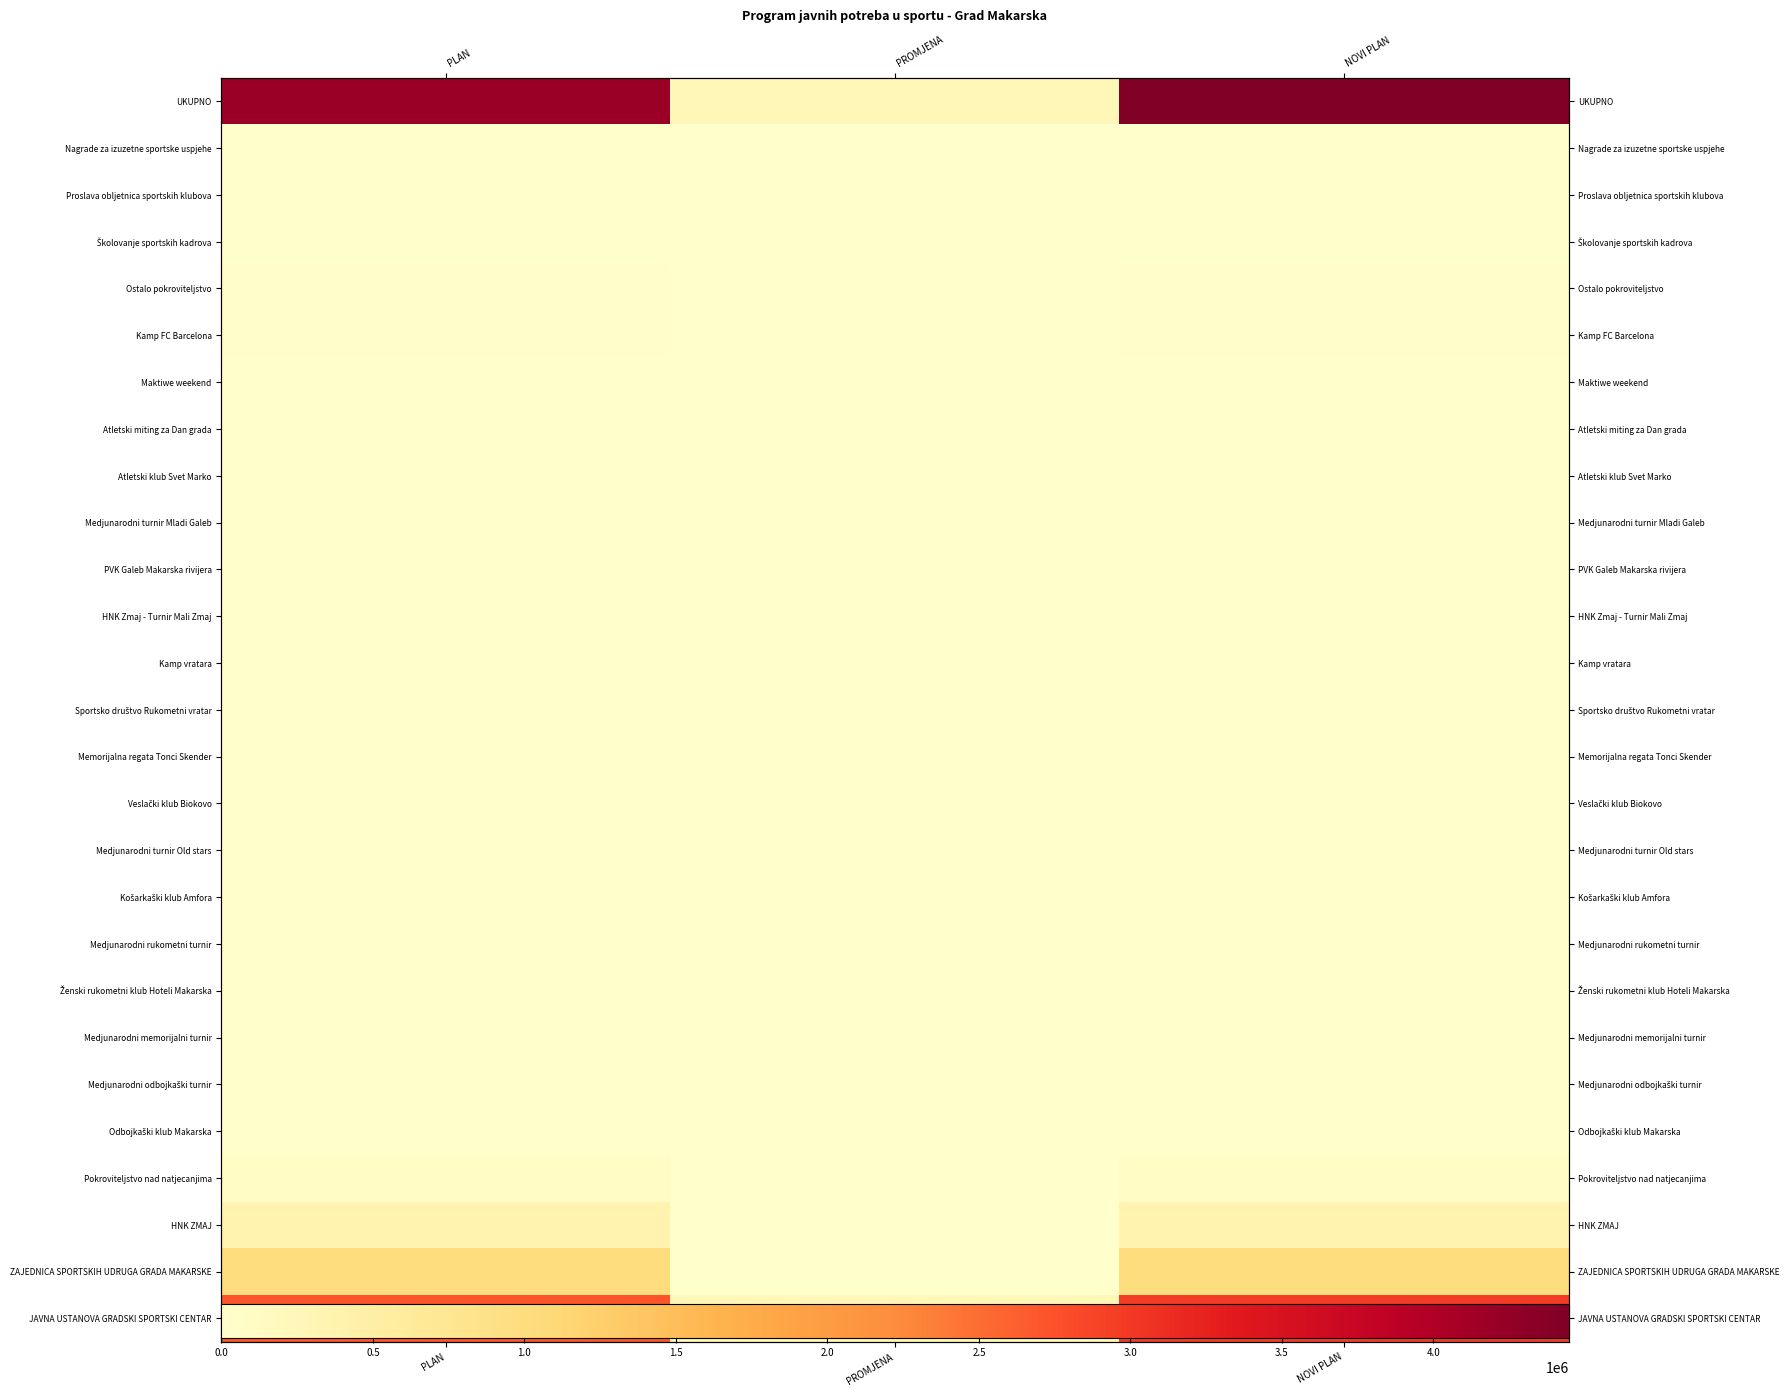

Count the number of categories in the chart.

3